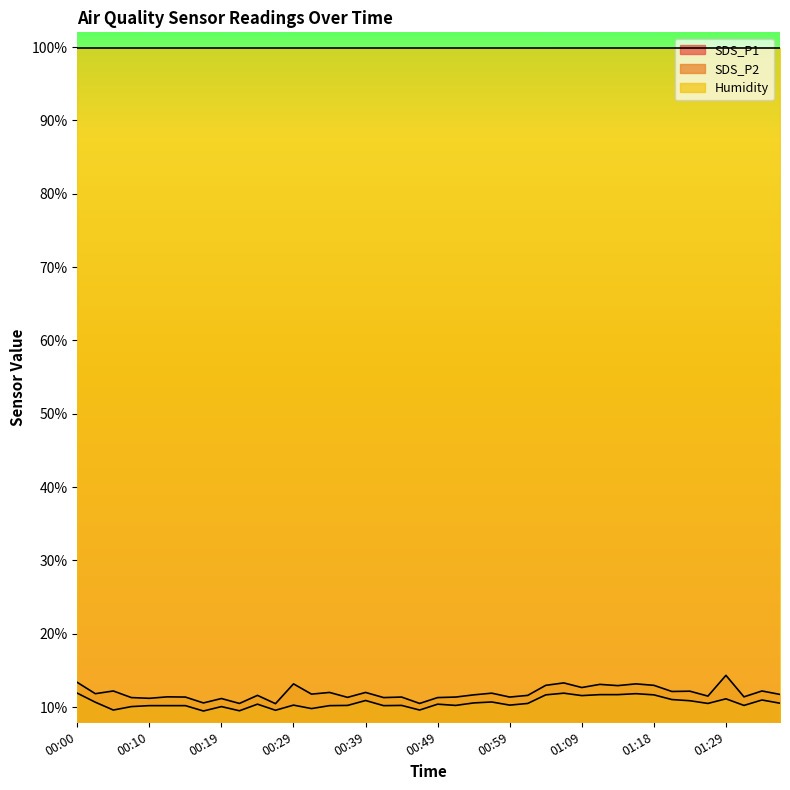

Rank the categories by SDS_P1 value from highest to lowest.

01:29, 00:00, 01:06, 00:29, 01:16, 01:11, 01:04, 01:18, 01:13, 01:09, 00:05, 01:34, 01:24, 01:21, 00:34, 00:39, 00:56, 00:02, 00:31, 01:37, 00:54, 00:24, 01:01, 01:27, 00:12, 01:32, 00:14, 00:44, 00:51, 00:59, 00:36, 00:07, 00:41, 00:49, 00:10, 00:19, 00:17, 00:22, 00:46, 00:27